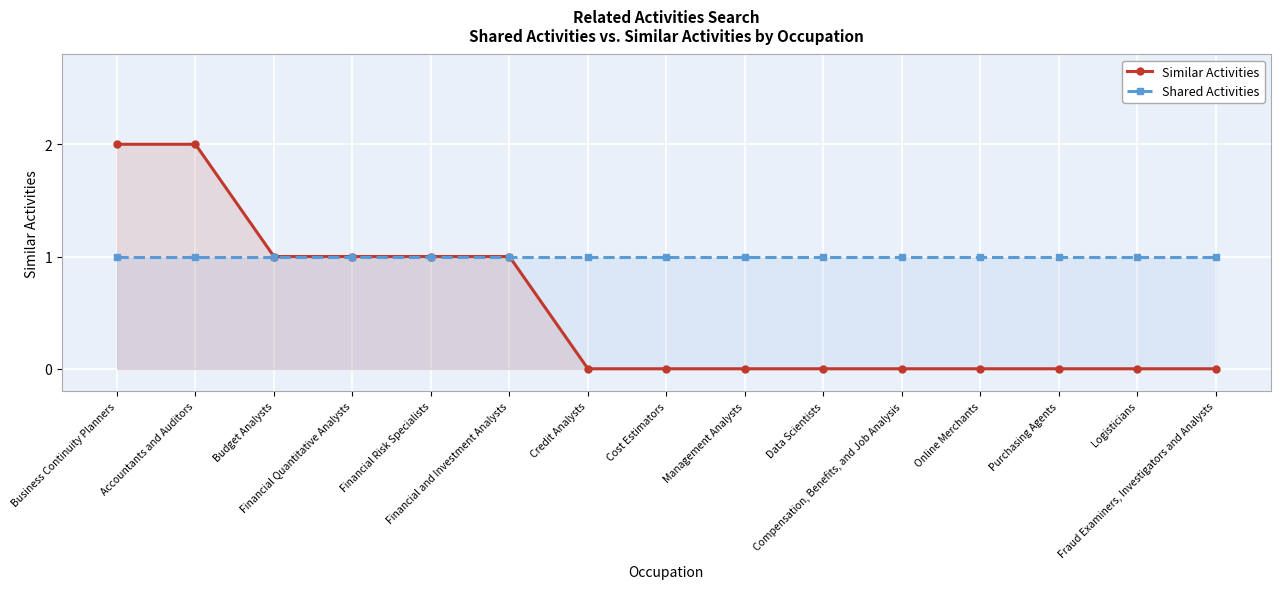

Which series has the largest total across all categories?

Shared Activities